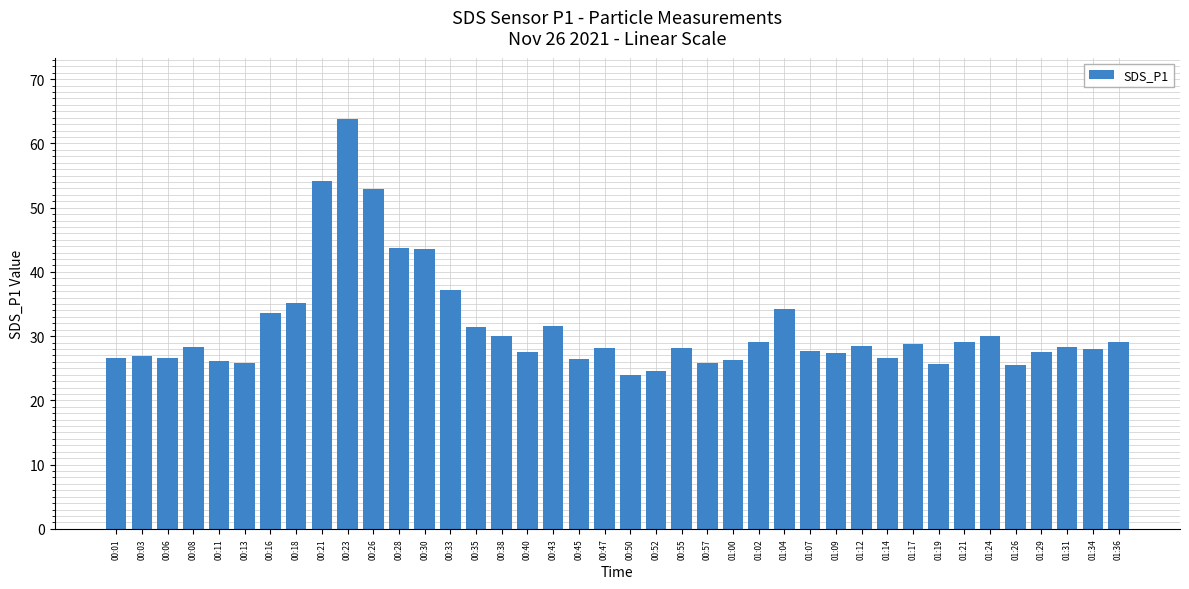

Which has a higher value, 01:12 or 00:30?

00:30